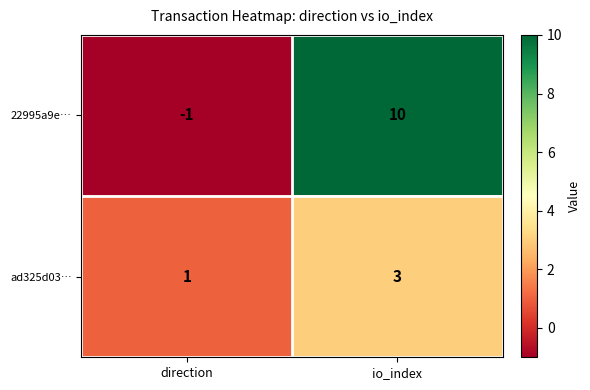

What is the difference between the maximum and minimum values in the 22995a9e… series?

11